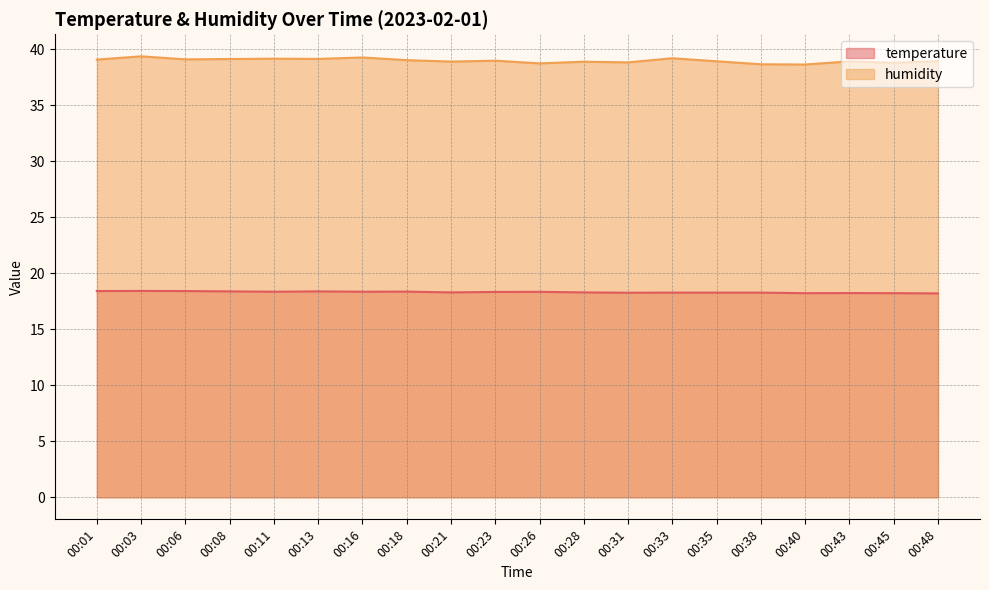

What is the difference between the maximum and minimum values in the temperature series?

0.2